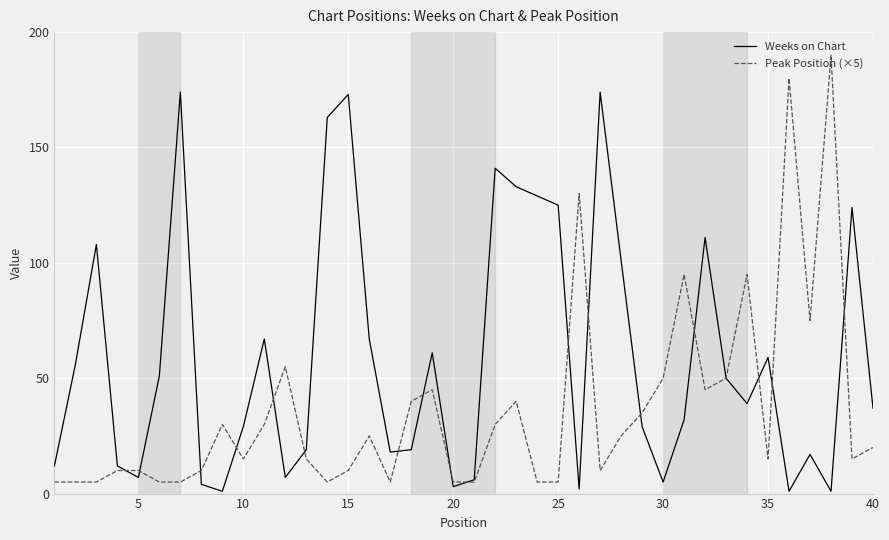

Rank the series by their average value, from highest to lowest.

Weeks on Chart, Peak Position (×5)